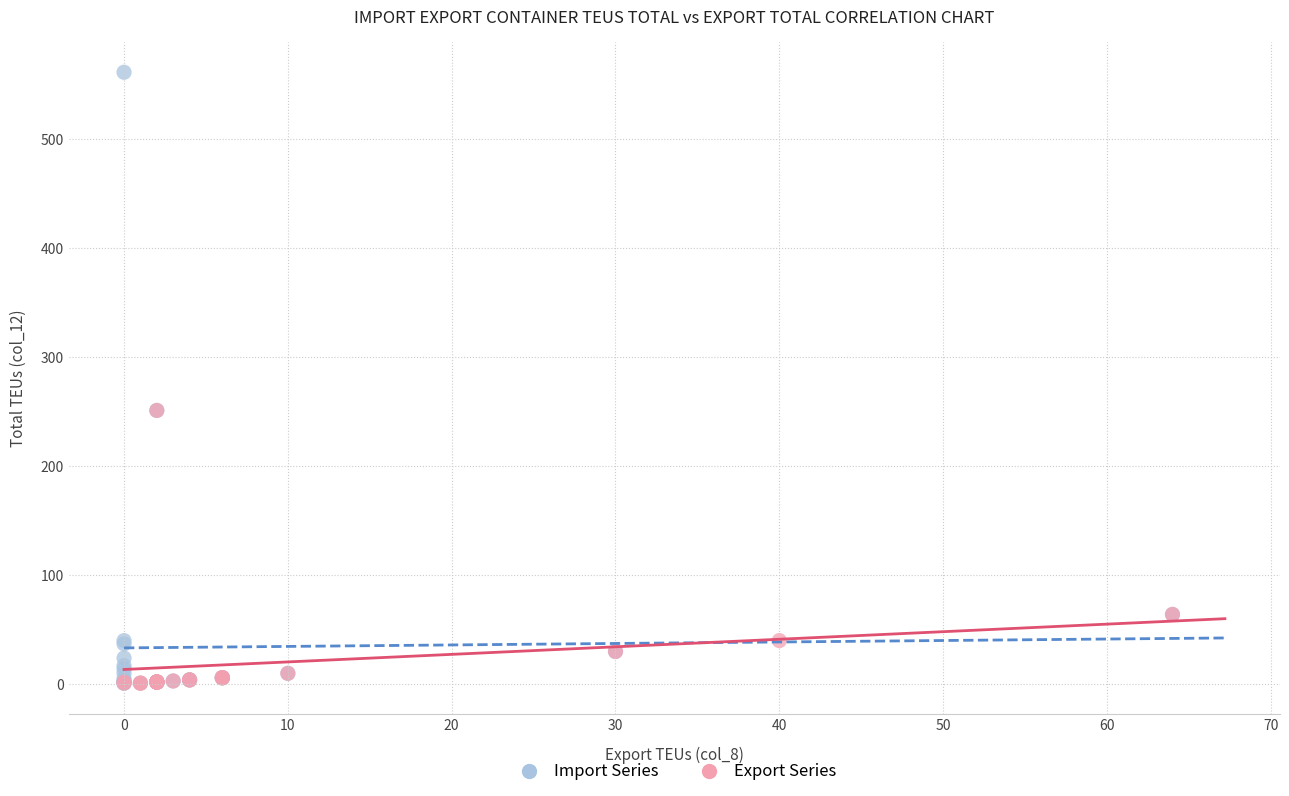

Which series has the largest Y range (max minus min)?

Import Series